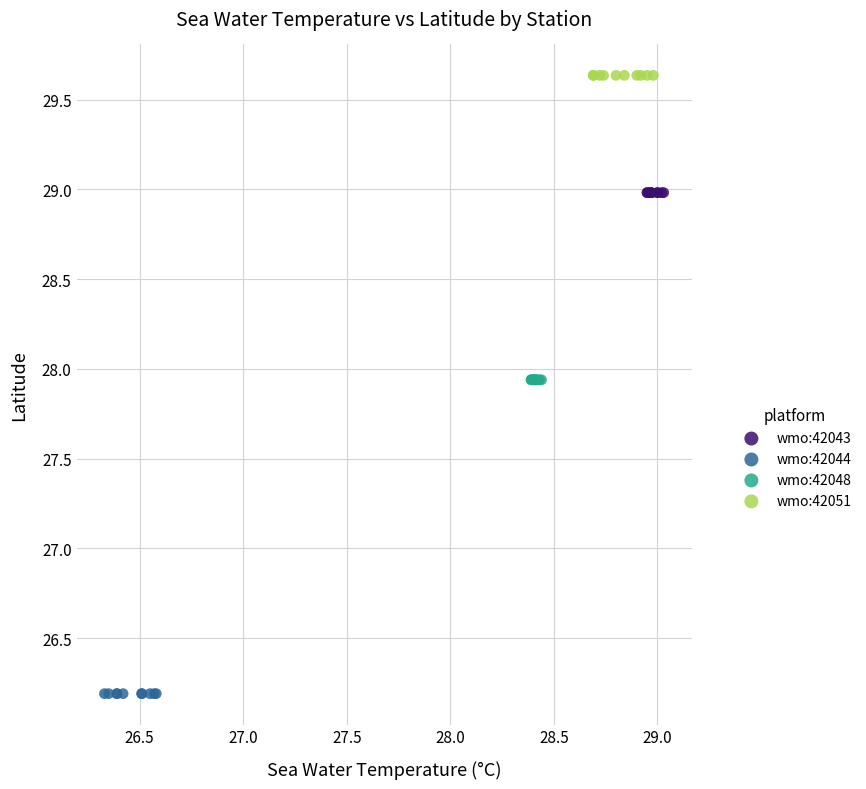

Which series reaches the minimum Y coordinate?

wmo:42044